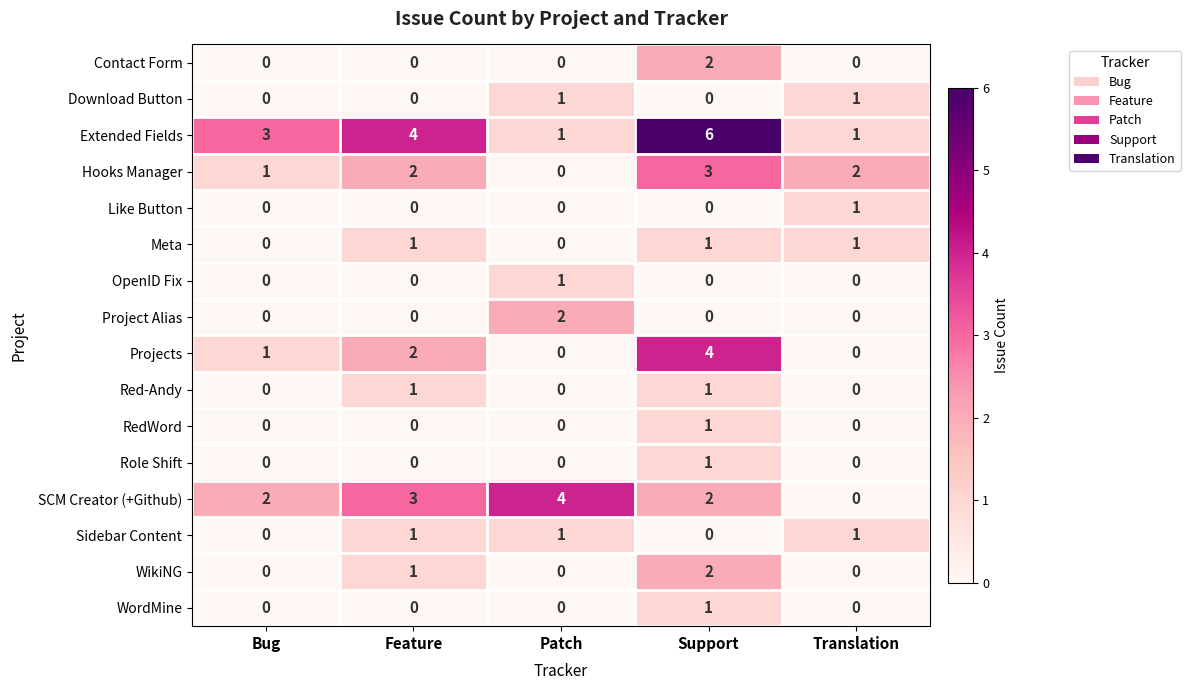

What is the greatest value displayed?

6